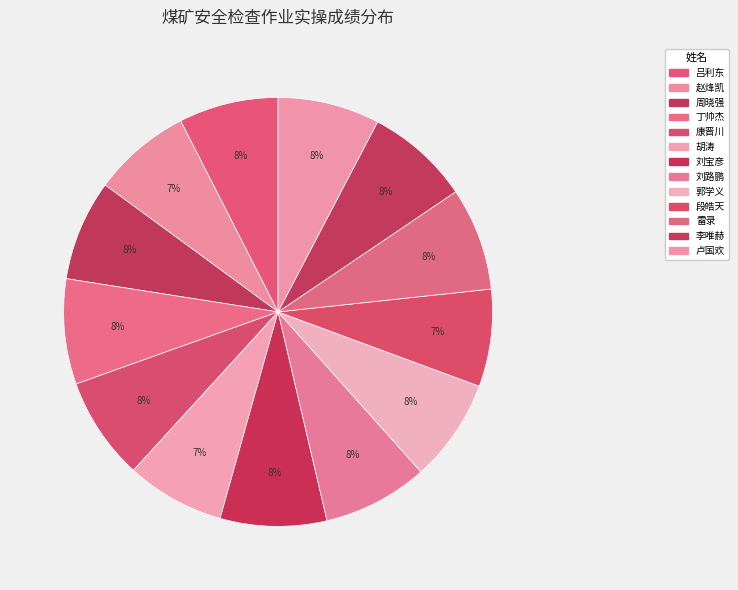

Count the number of slices in the pie.

13